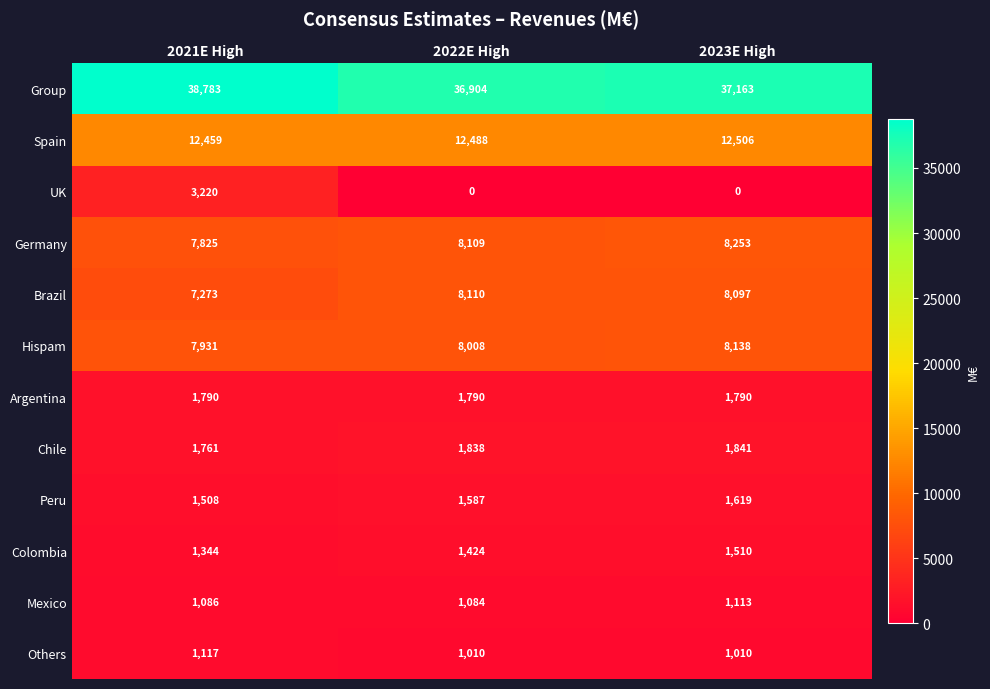

Which series has the largest range (max minus min)?

UK